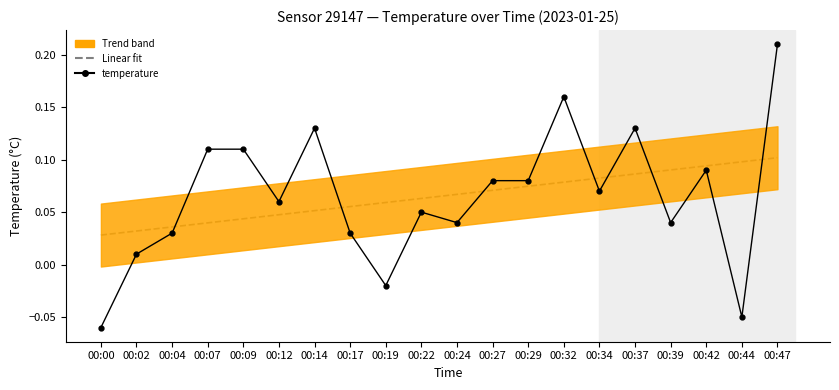

Which label corresponds to the smallest value in the chart?

00:00